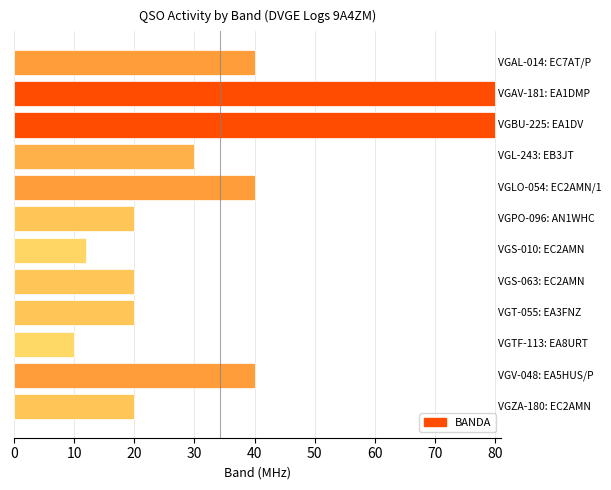

Does the chart contain any negative values?

No